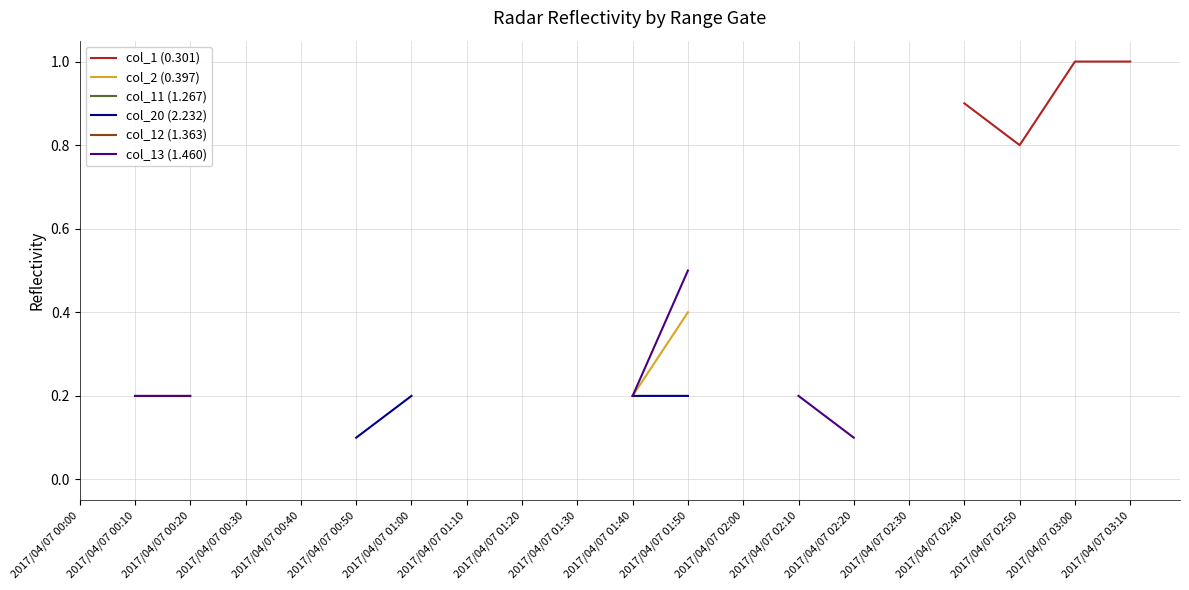

True or false: col_2 (0.397) and col_13 (1.460) intersect in this chart.

False